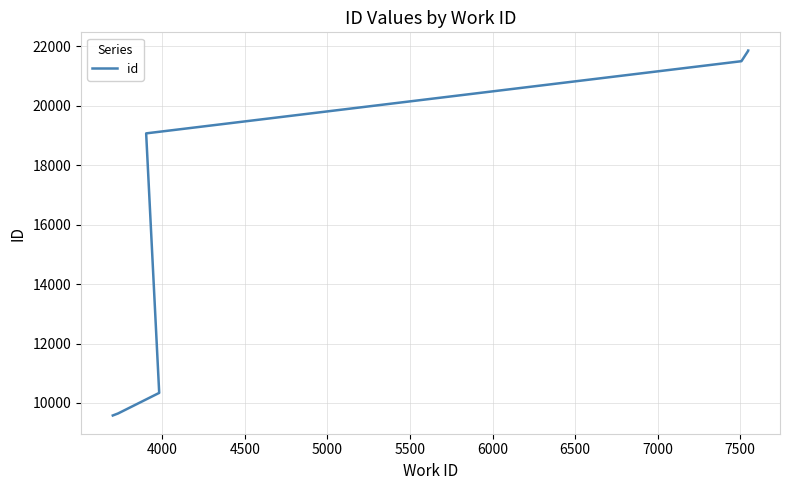

Reading left to right, extract all data points from this chart.

9580	9648	10340	19070	21498	21500	21850	21853	21854	21855